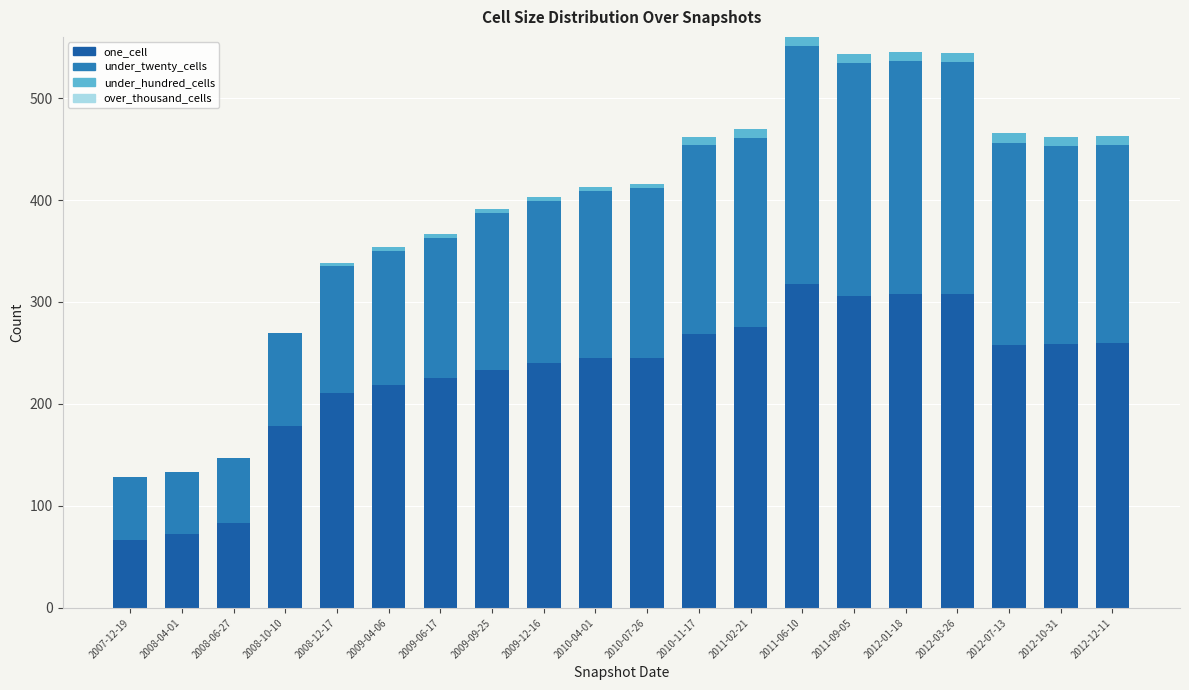

What is the total value across all series at 2012-10-31?

462